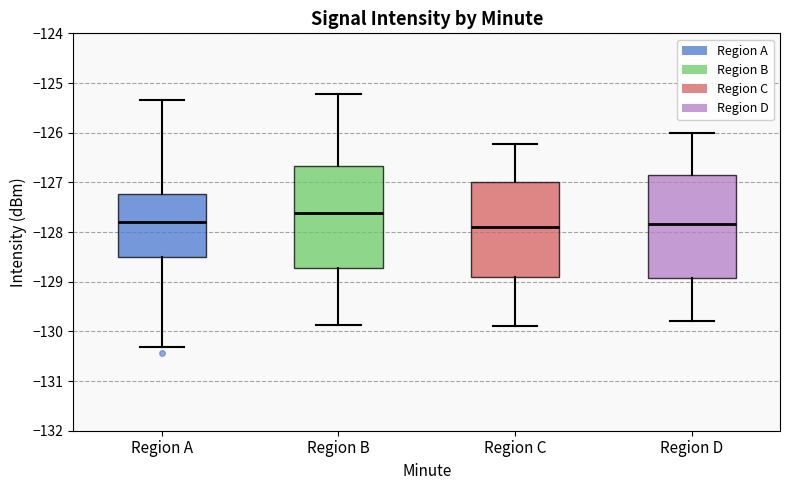

Reading left to right, transcribe this box plot: for each box, give where its median line is, the range the box spans, and where its two whiskers end, as read against the y-axis. The values are not printed on the chart, so give them approximately, as read against the axis.

Region A: median -127.8, box -128.5 to -127.2, whiskers -130.3 to -125.3
Region B: median -127.6, box -128.7 to -126.7, whiskers -129.9 to -125.2
Region C: median -127.9, box -128.9 to -127.0, whiskers -129.9 to -126.2
Region D: median -127.8, box -128.9 to -126.8, whiskers -129.8 to -126.0